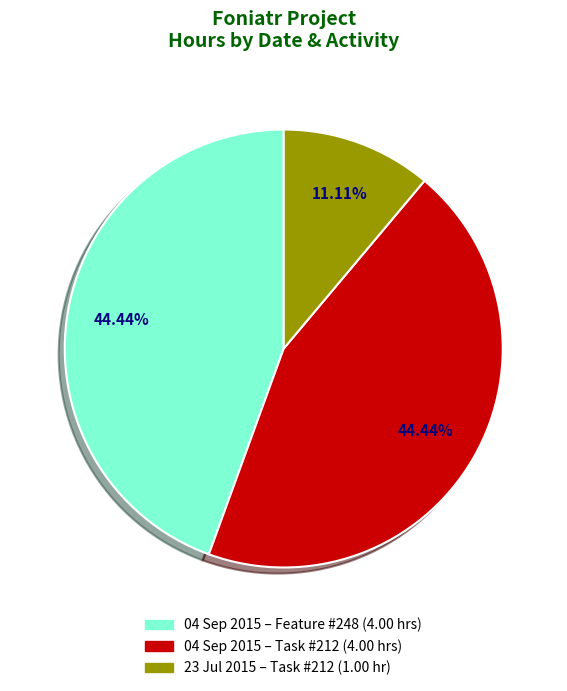

Which category has the smallest portion of the pie?

23 Jul 2015 – Task #212 (1.00 hr)